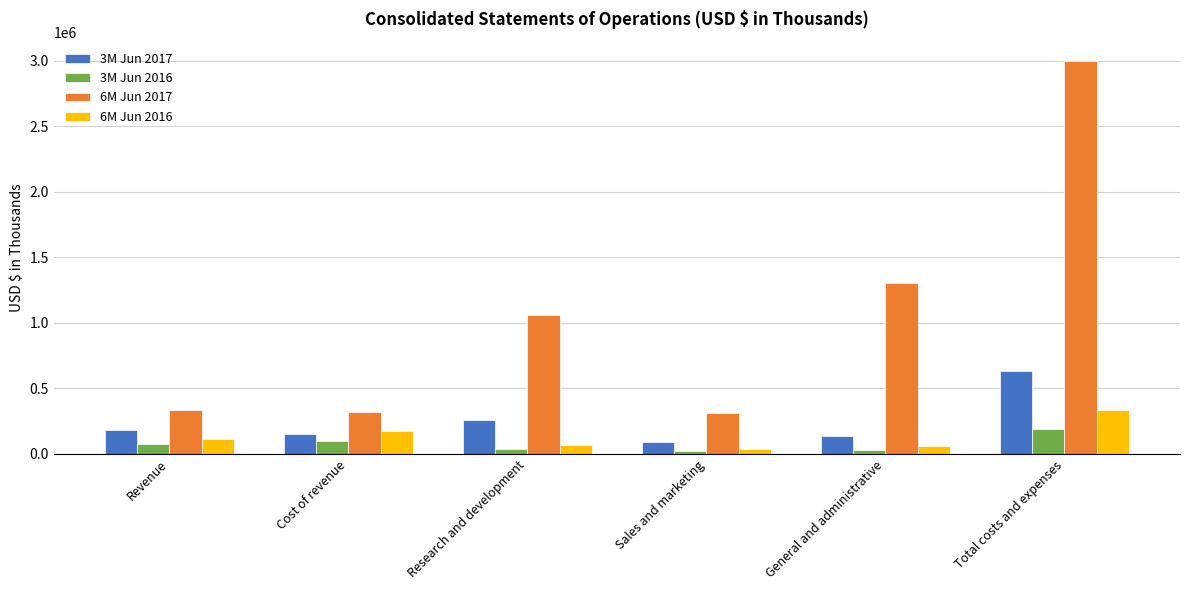

What position from the left is Cost of revenue?

2